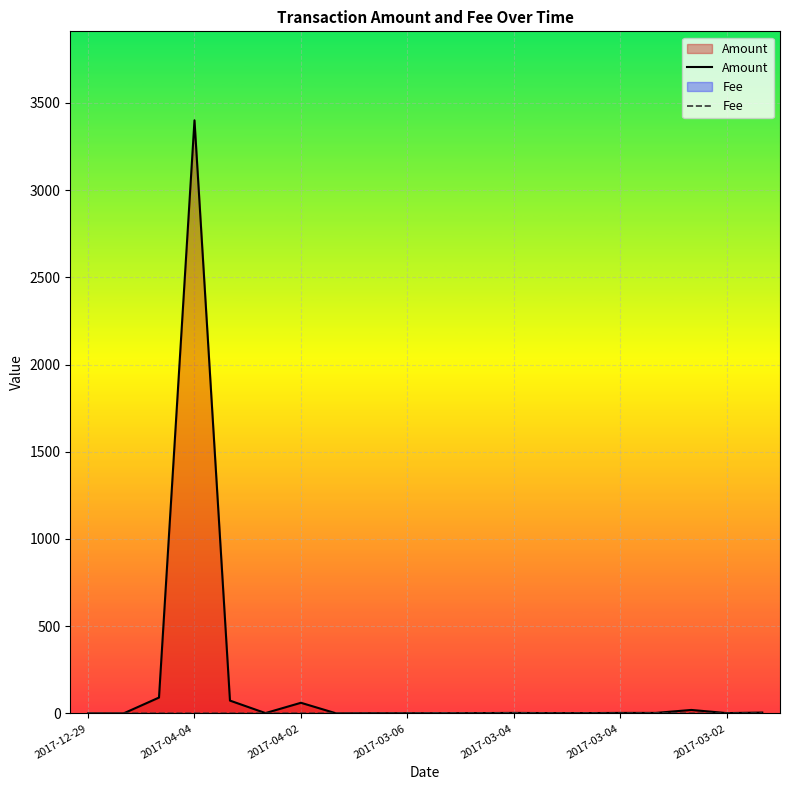

What are all the series names shown in the legend?

Amount, Fee